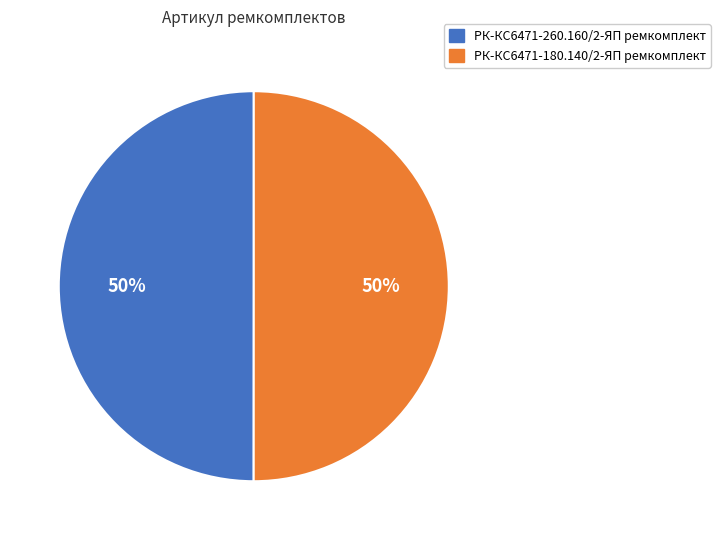

What is the ratio of the value at РК-КС6471-260.160/2-ЯП ремкомплект to the value at РК-КС6471-180.140/2-ЯП ремкомплект?

1.0